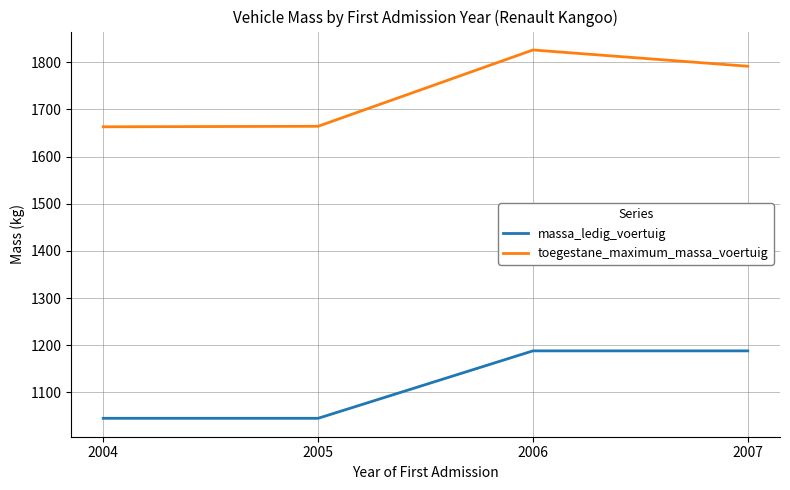

The toegestane_maximum_massa_voertuig series shows 3014.3 at 2007. True or false?

False